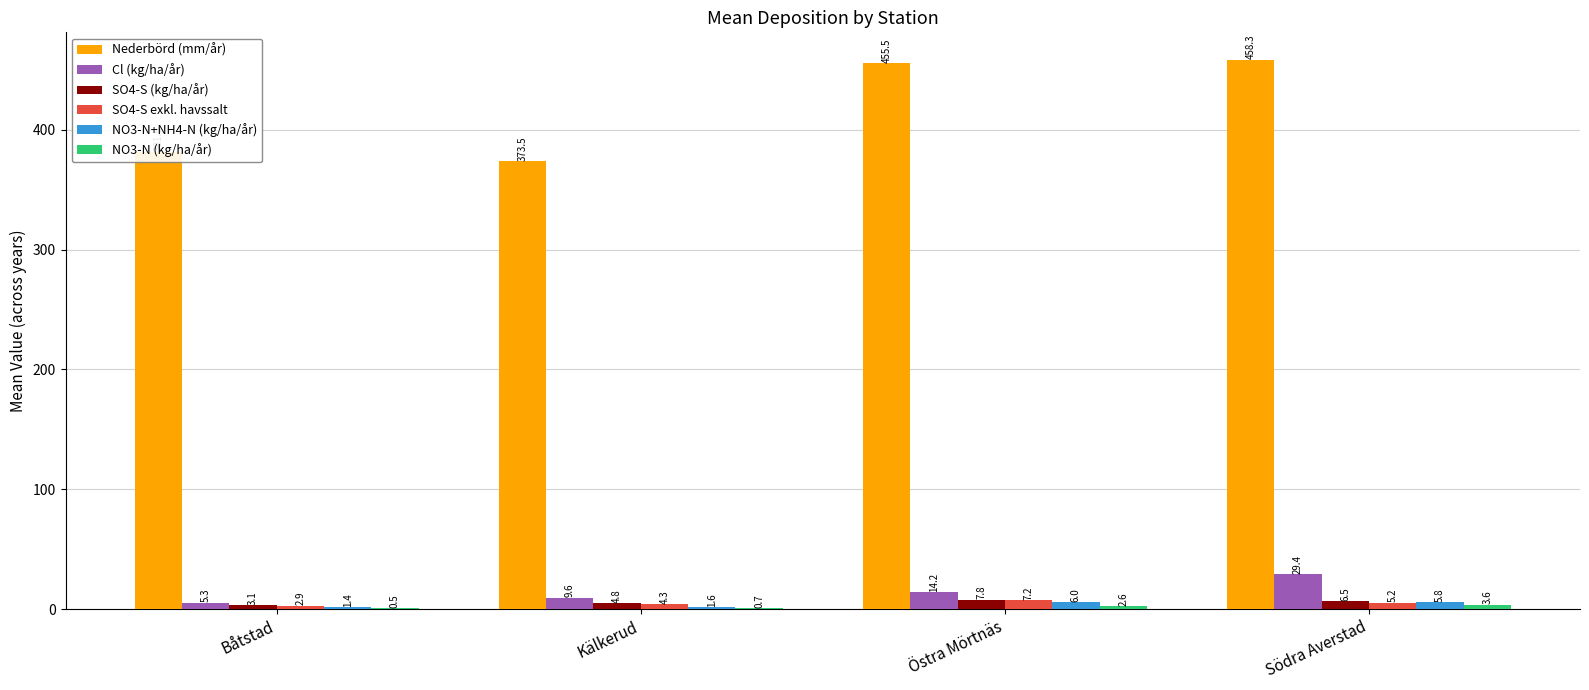

Is it true that NO3-N+NH4-N (kg/ha/år) equals 1.6 at Kälkerud?

True